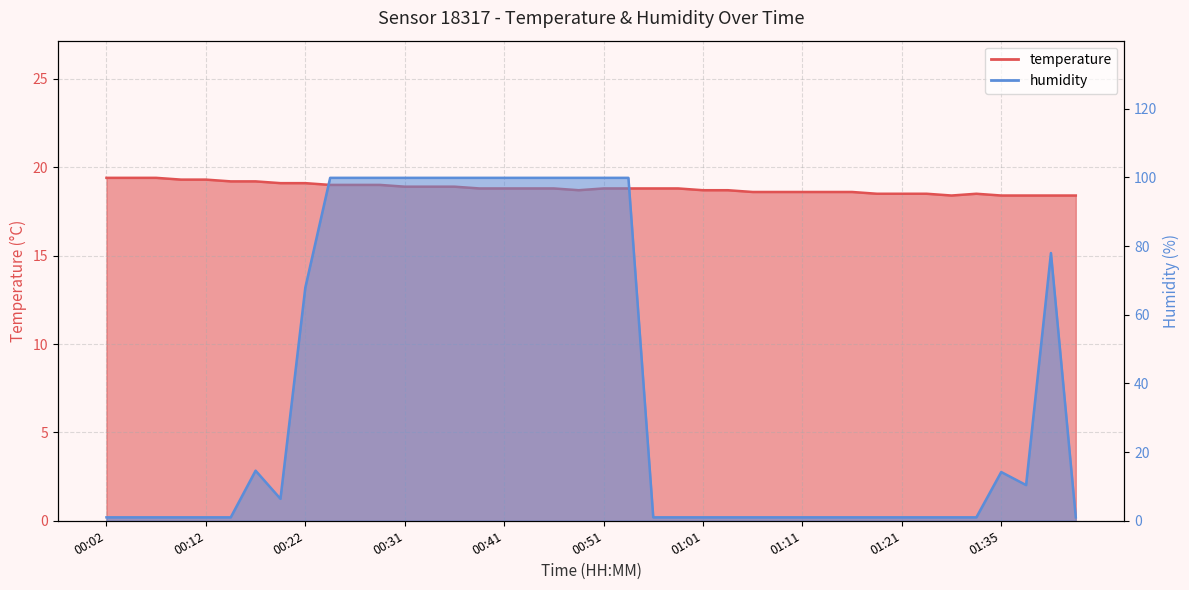

How many data points does each series have?

40